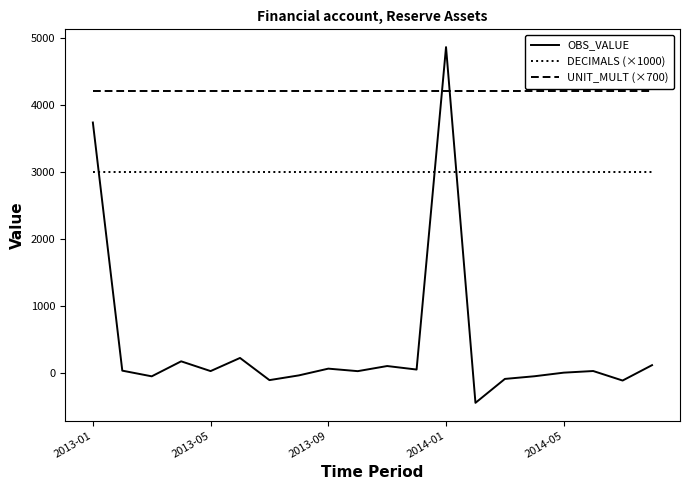

Rank the series by their average value, from highest to lowest.

UNIT_MULT (×700), DECIMALS (×1000), OBS_VALUE